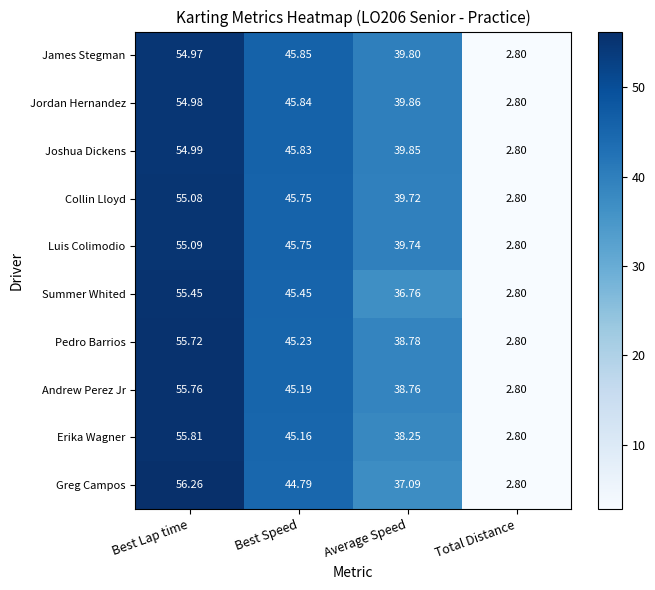

Which category has the highest value in the Summer Whited series?

Best Lap time